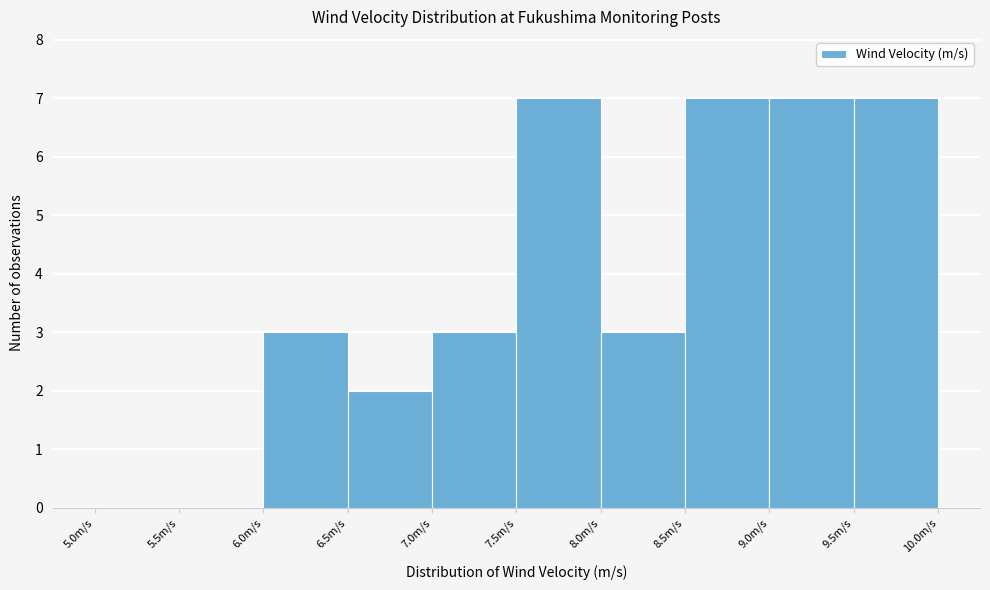

Reading left to right, list every bar in this chart as the range it spans on the x-axis followed by its height. The values are not printed on the chart, so give them approximately, as read against the axis.

5.0 to 5.5: 0
5.5 to 6.0: 0
6.0 to 6.5: 3
6.5 to 7.0: 2
7.0 to 7.5: 3
7.5 to 8.0: 7
8.0 to 8.5: 3
8.5 to 9.0: 7
9.0 to 9.5: 7
9.5 to 10.0: 7